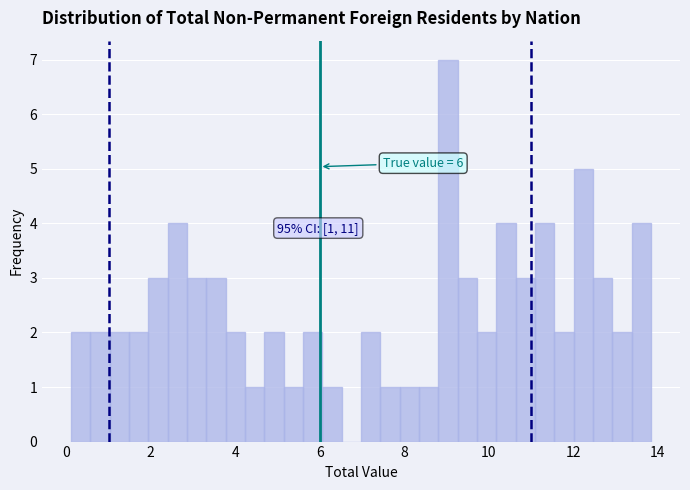

Read against the x-axis, roughly where is the centre of the tallest bar?

9.0